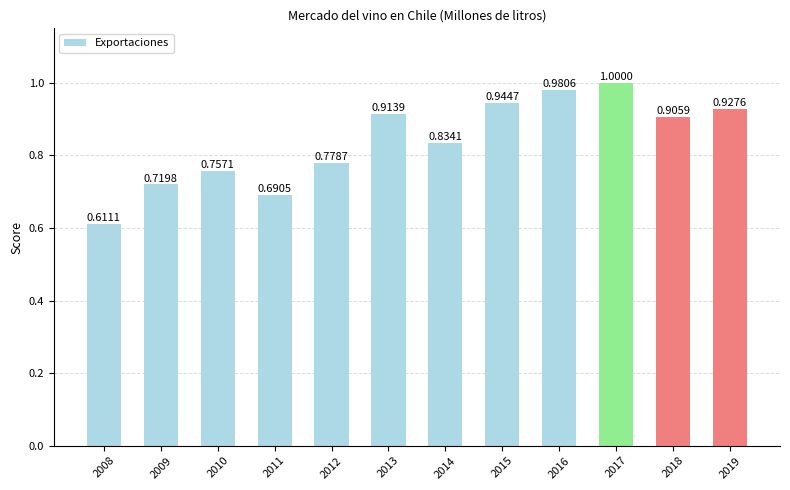

Are the bars grouped side by side (vs. stacked)?

No